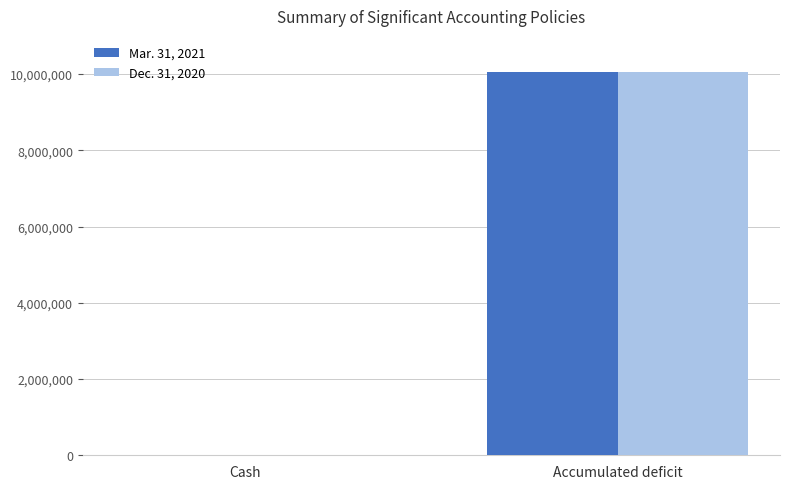

Is the value of Dec. 31, 2020 at Cash greater than the value of Mar. 31, 2021 at Accumulated deficit?

No